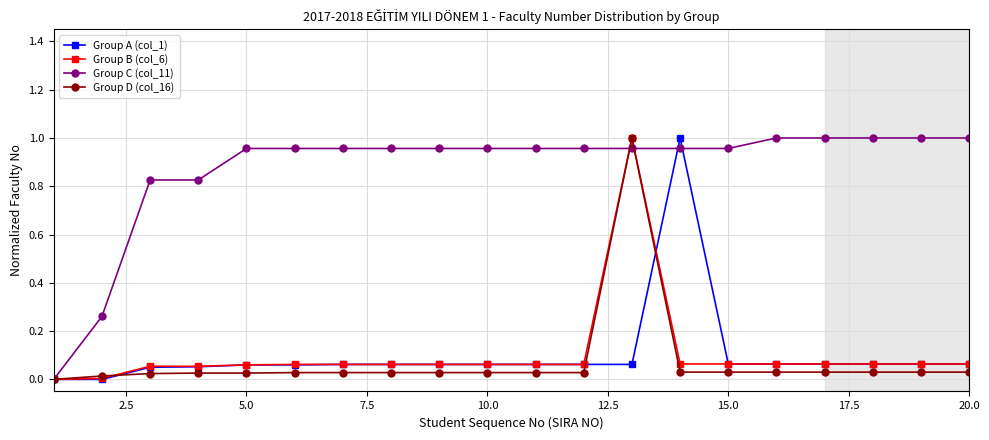

Which series has the largest total across all categories?

Group C (col_11)